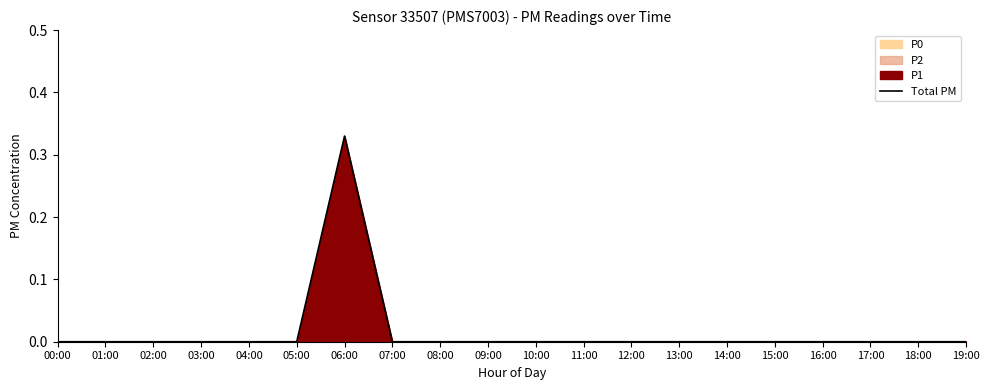

Which label corresponds to the smallest value in the chart?

00:00